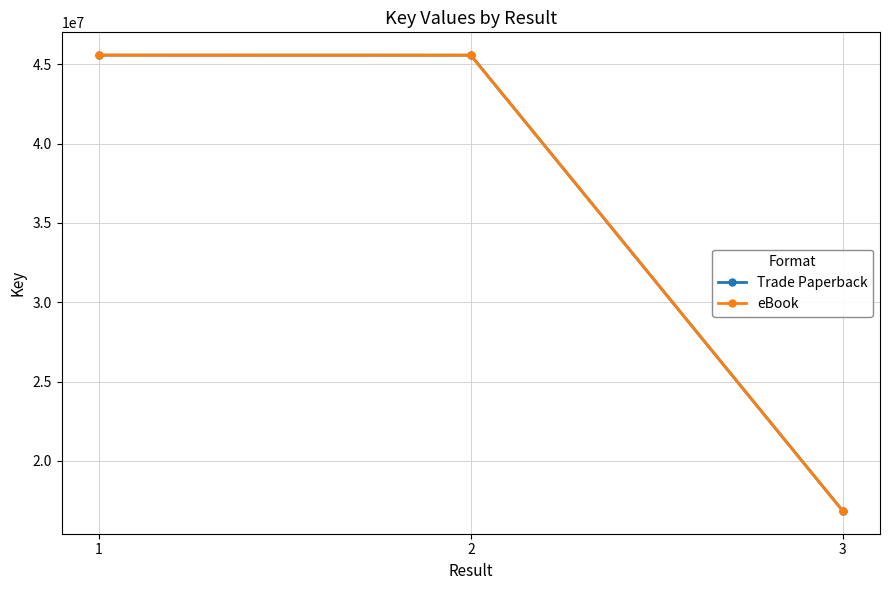

Rank the categories by eBook value from highest to lowest.

1, 2, 3